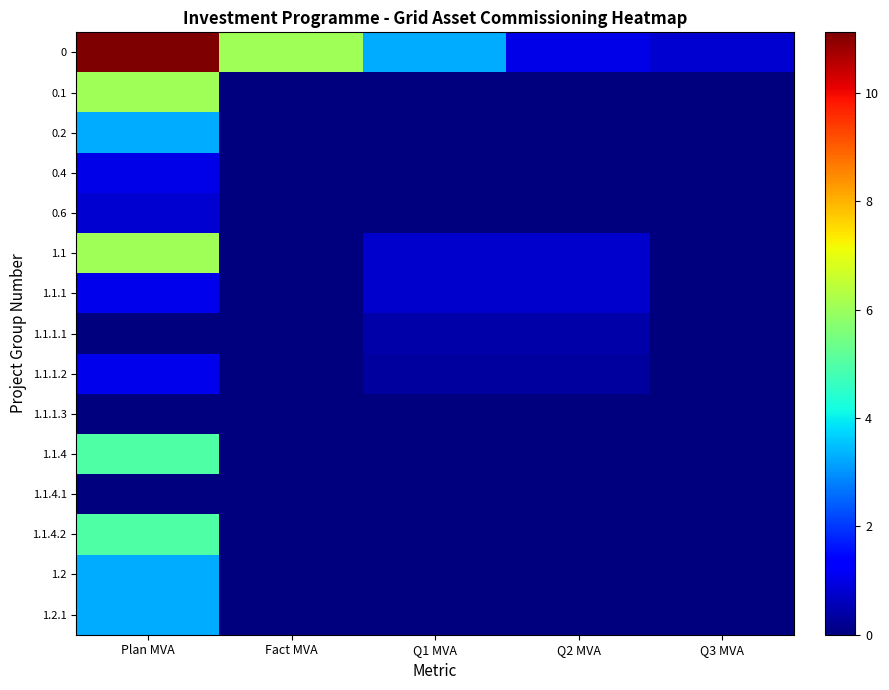

Rank the series by their maximum value, from lowest to highest.

1.1.1.3, 1.1.4.1, 1.1.1.1, 0.6, 0.4, 1.1.1, 1.1.1.2, 0.2, 1.2, 1.2.1, 1.1.4, 1.1.4.2, 0.1, 1.1, 0